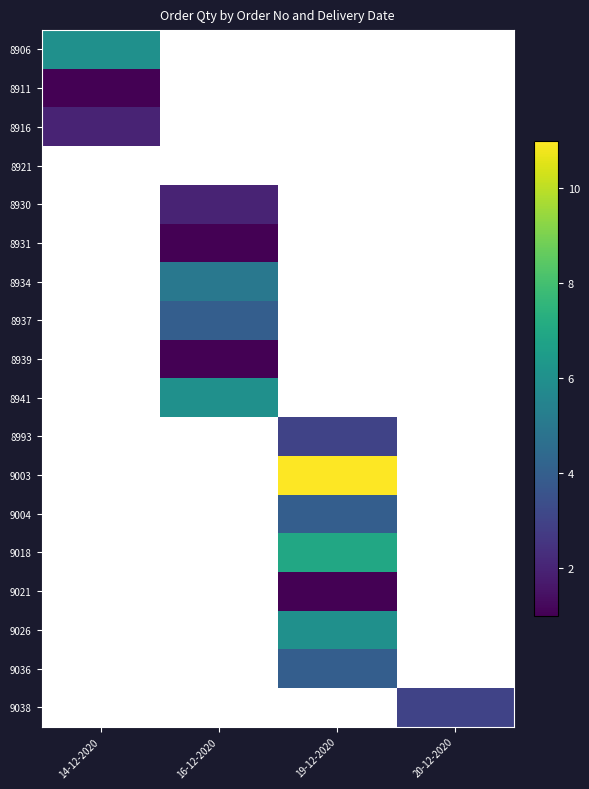

Count the number of data series in this chart.

18